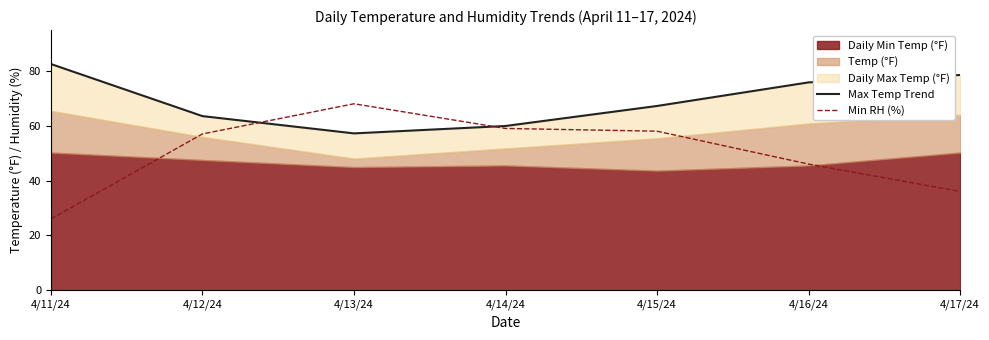

At which label does Min RH (%) reach its minimum?

4/11/24